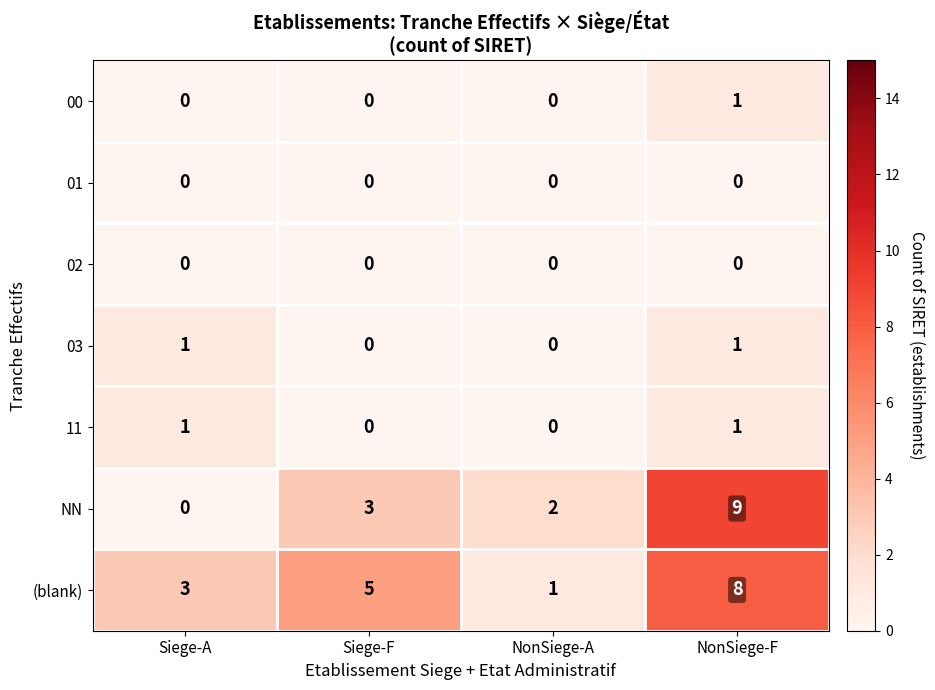

What is the total value across all series at Siege-F?

8